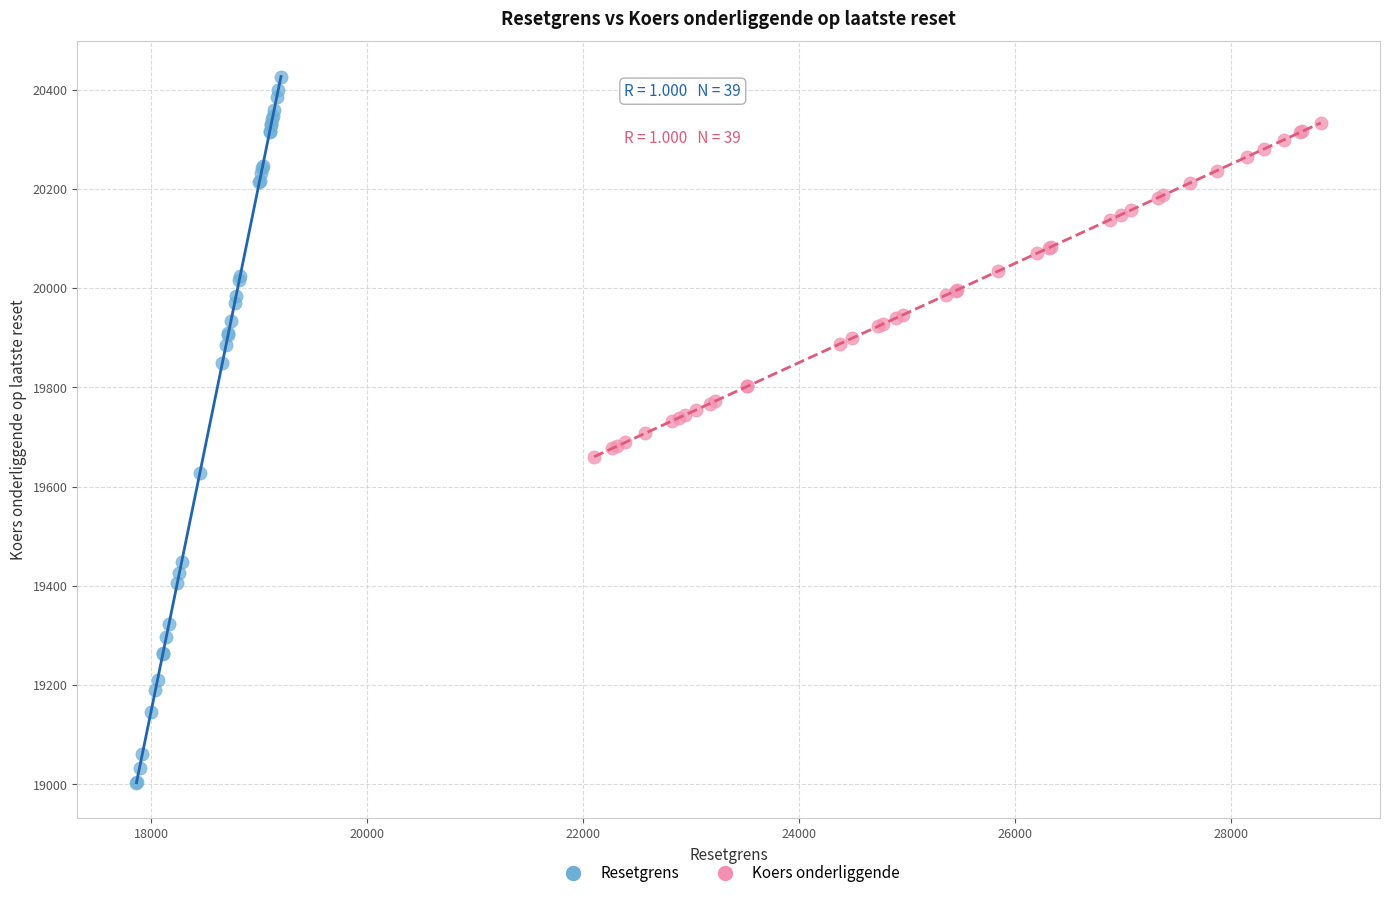

Which series contains the highest Y value?

Resetgrens